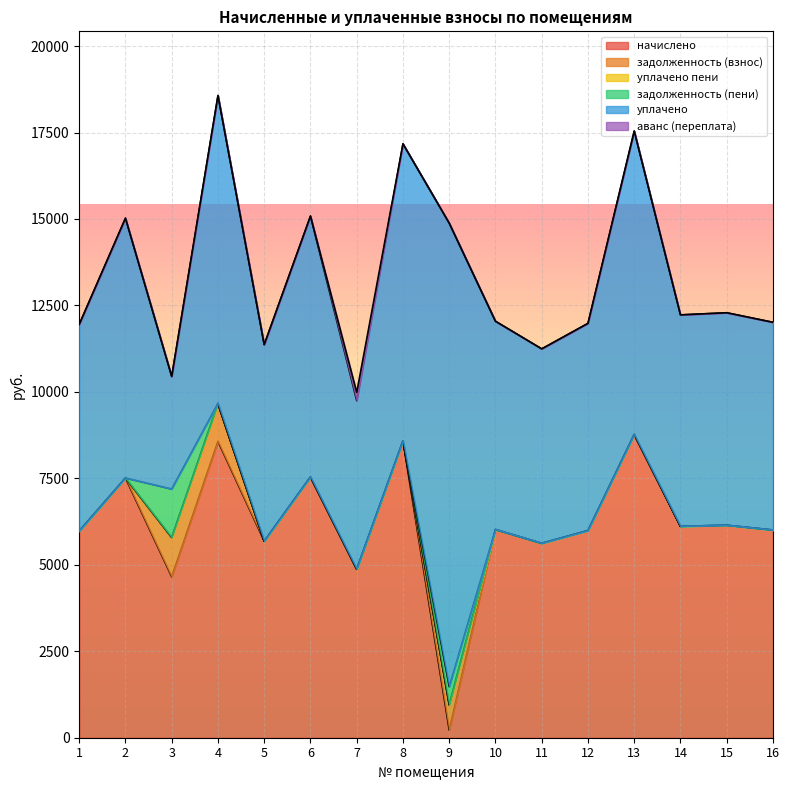

What is the difference between the maximum and minimum values in the начислено series?

8549.2